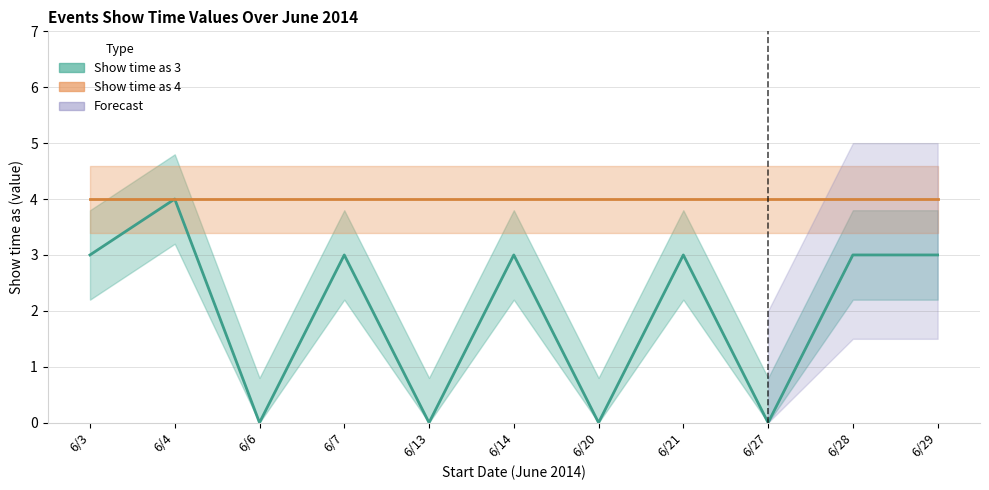

Reading left to right, extract all data points from this chart.

3	4	0	3	0	3	0	3	0	3	3